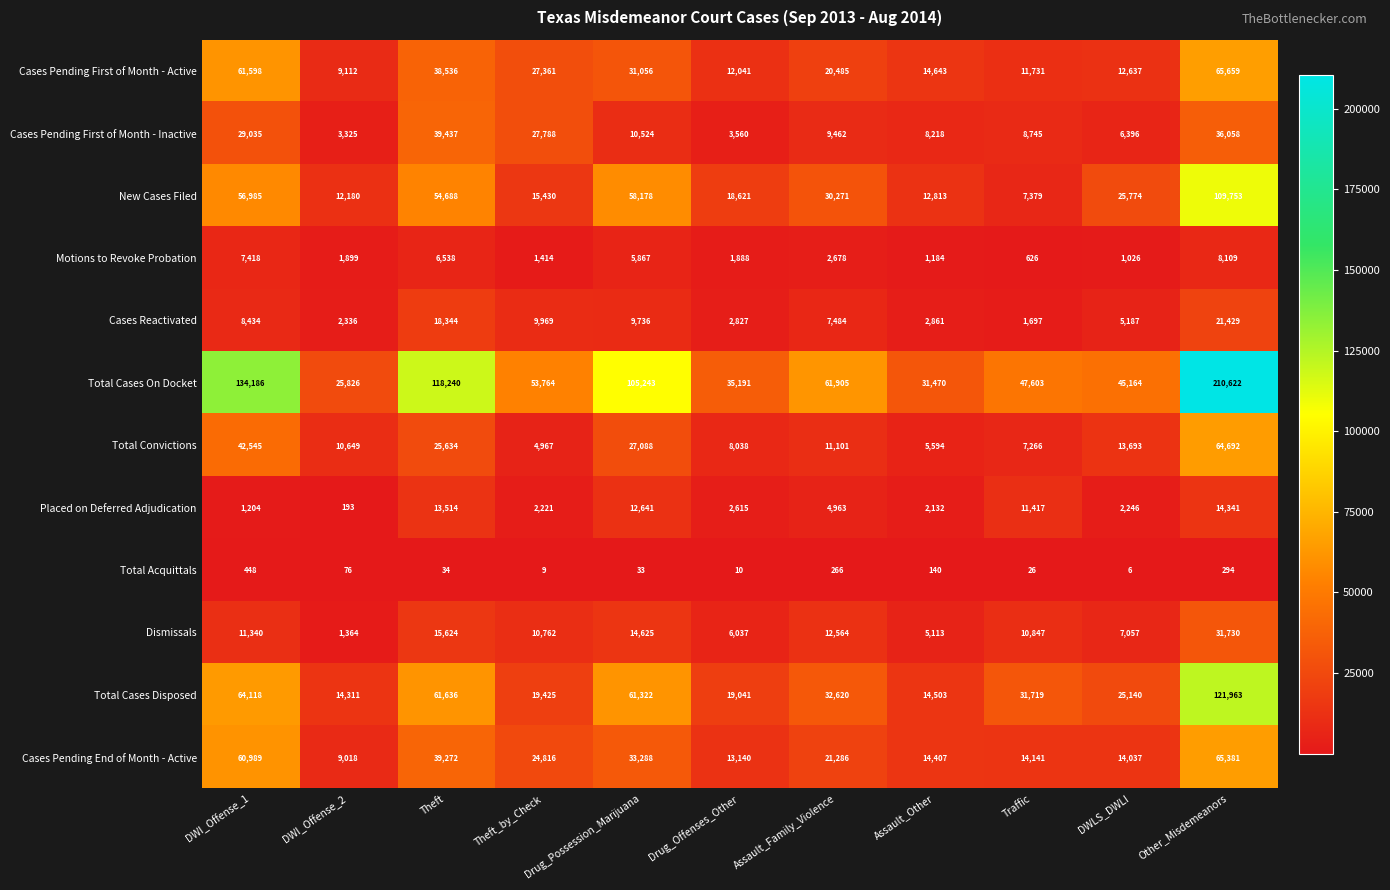

Where is Cases Reactivated nearest to the value 11563?

Theft_by_Check